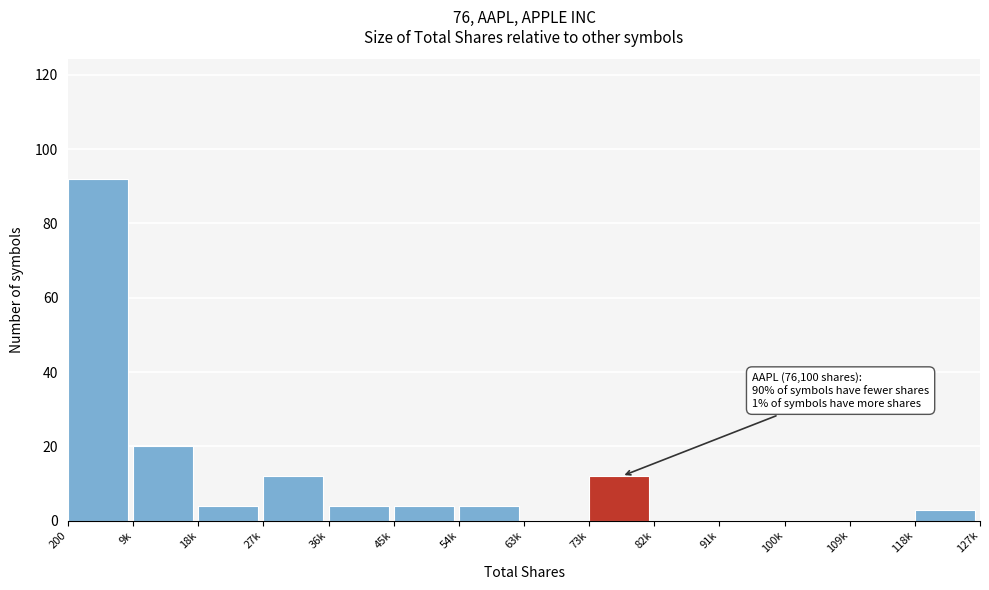

Reading left to right, list all the values displayed in this chart.

200=92	9k=20	18k=4	27k=12	36k=4	45k=4	54k=4	63k=0	73k=12	82k=0	91k=0	100k=0	109k=0	118k=3